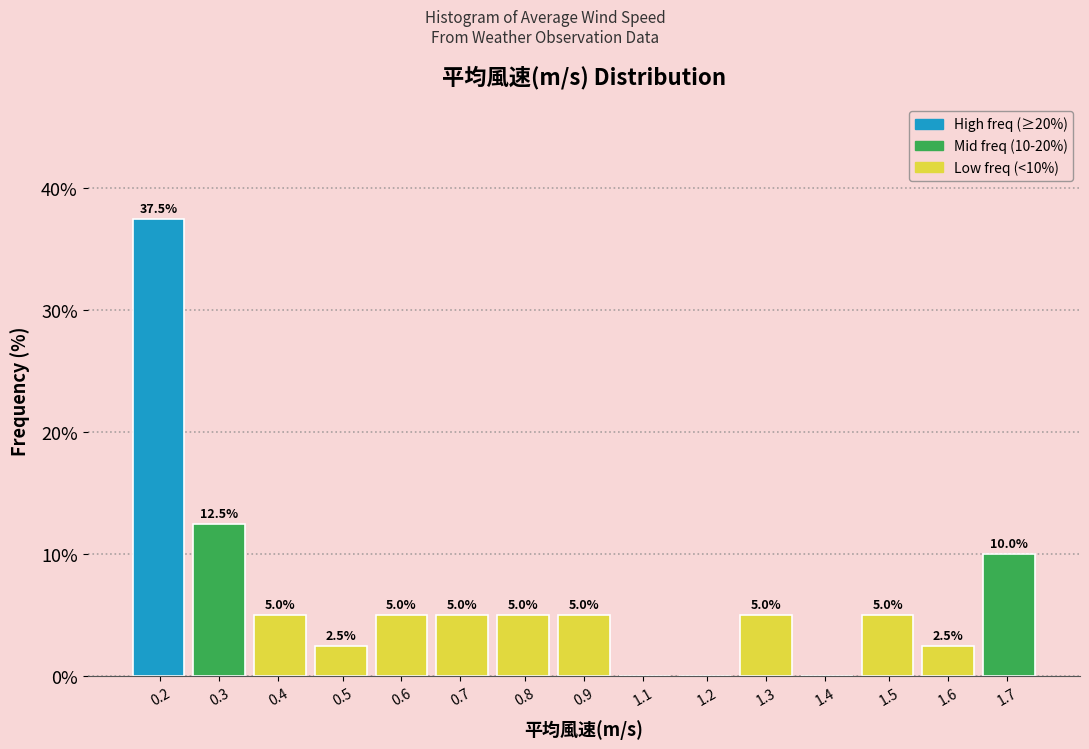

Reading left to right, transcribe all the data shown in this chart.

0.2=37.5	0.3=12.5	0.4=5.0	0.5=2.5	0.6=5.0	0.7=5.0	0.8=5.0	0.9=5.0	1.1=0.0	1.2=0.0	1.3=5.0	1.4=0.0	1.5=5.0	1.6=2.5	1.7=10.0